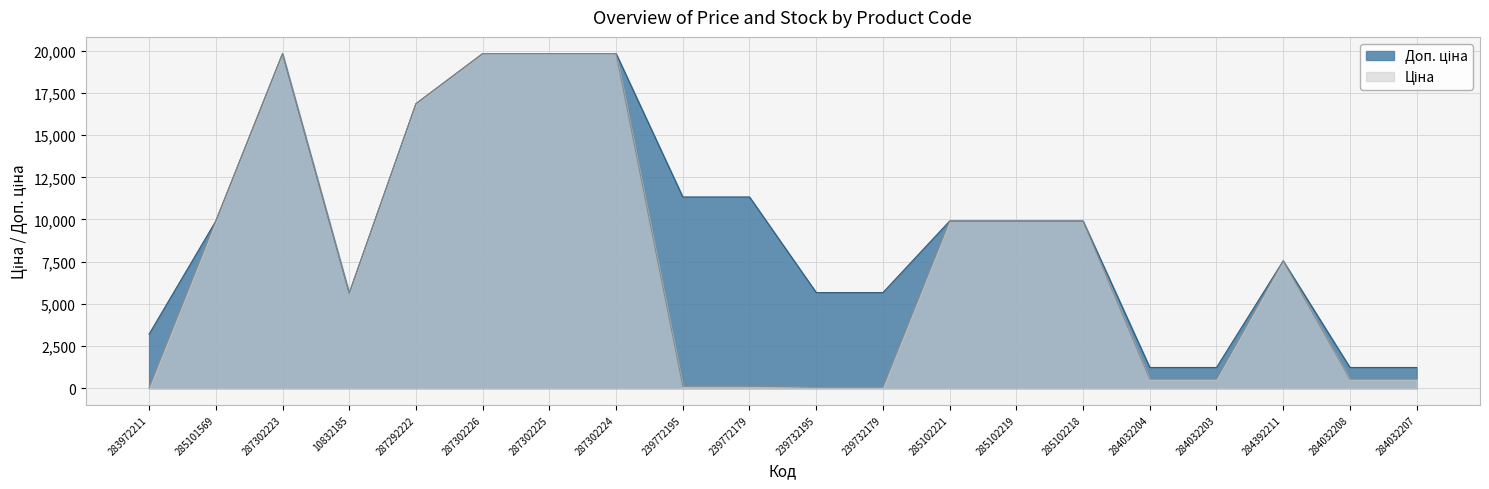

At how many categories does at least one series exceed 16118?

5